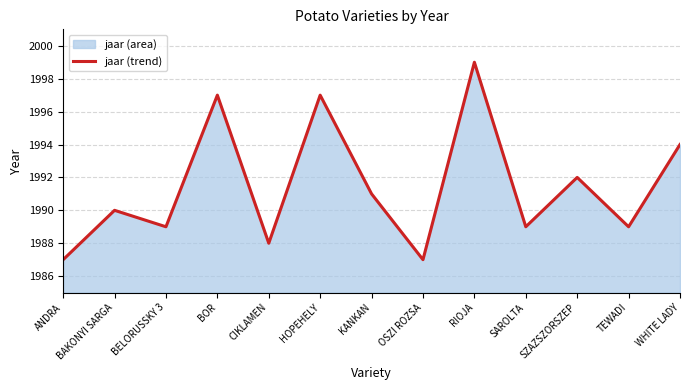

What is the difference between the values at ANDRA and BOR?

10